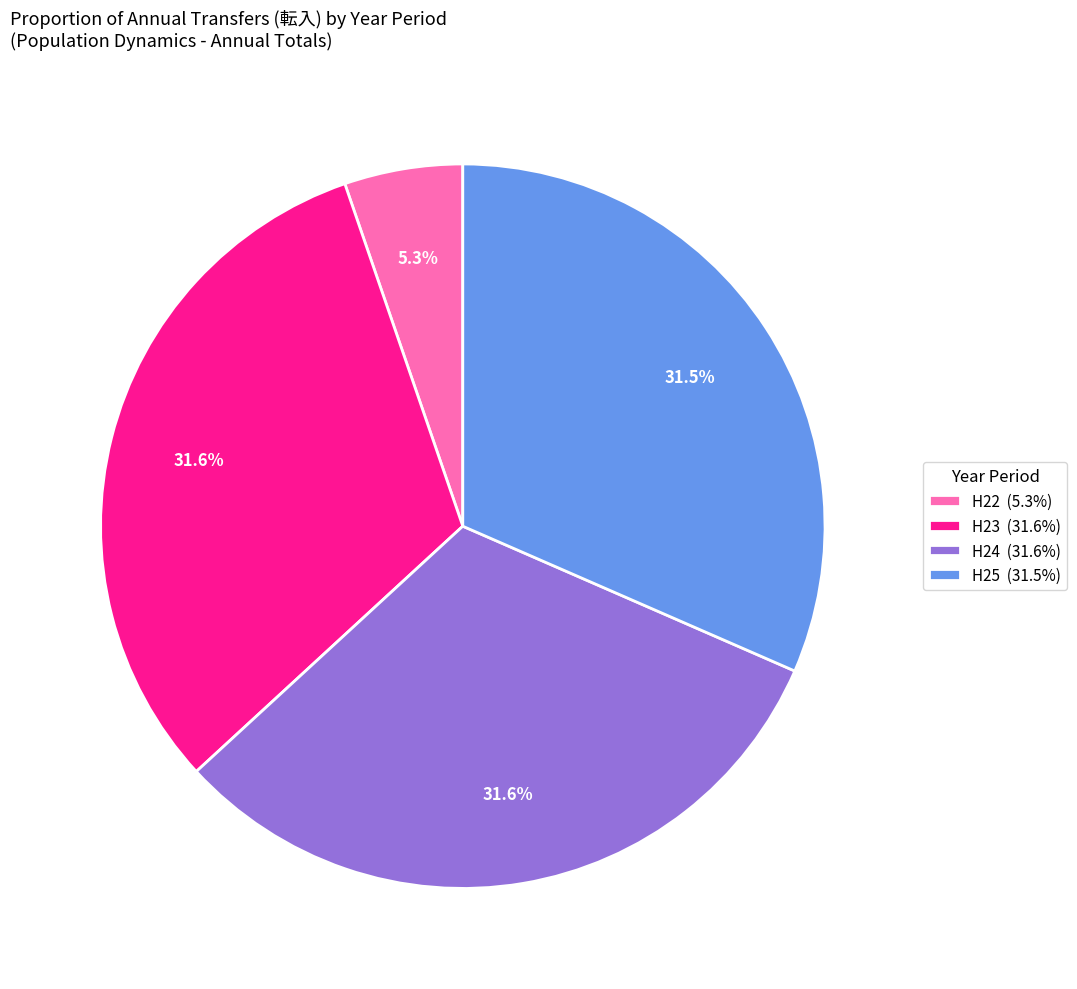

To the nearest percent, what is the average slice percentage?

25%